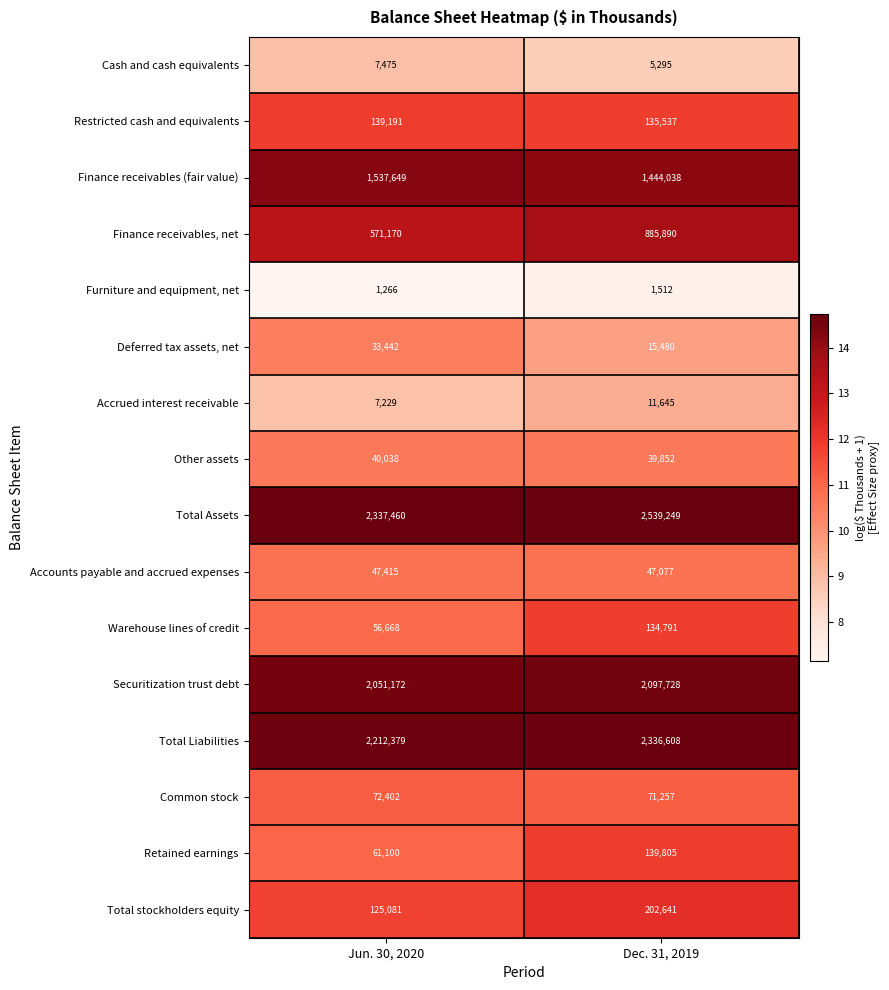

At which category is the sum across all series the highest?

Dec. 31, 2019